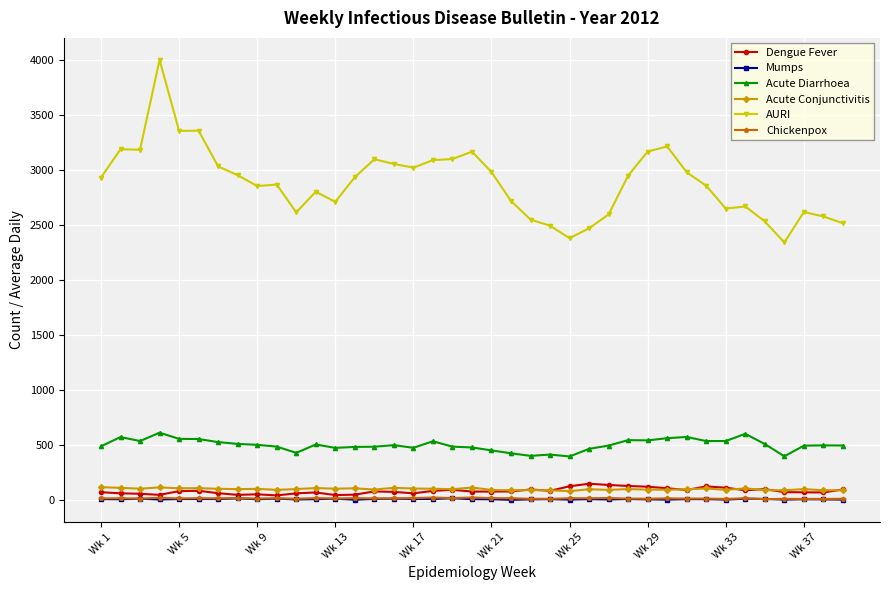

True or false: Chickenpox and Acute Diarrhoea intersect in this chart.

False